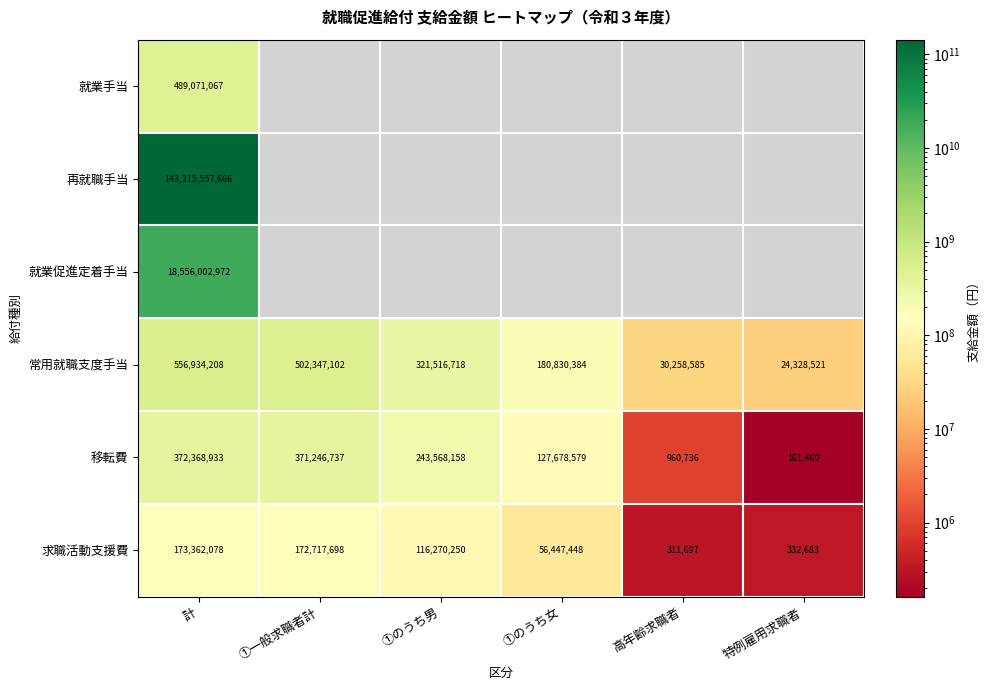

List the labels in order of 求職活動支援費 value, largest first.

計, ①一般求職者計, ①のうち男, ①のうち女, 特例雇用求職者, 高年齢求職者